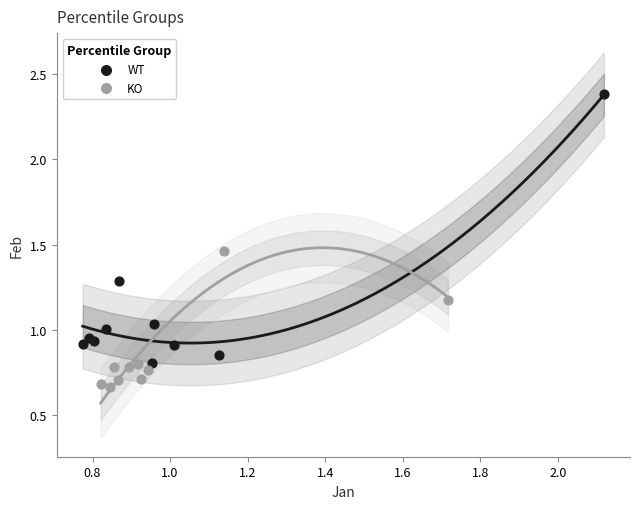

Which series has the widest spread of Y values?

WT